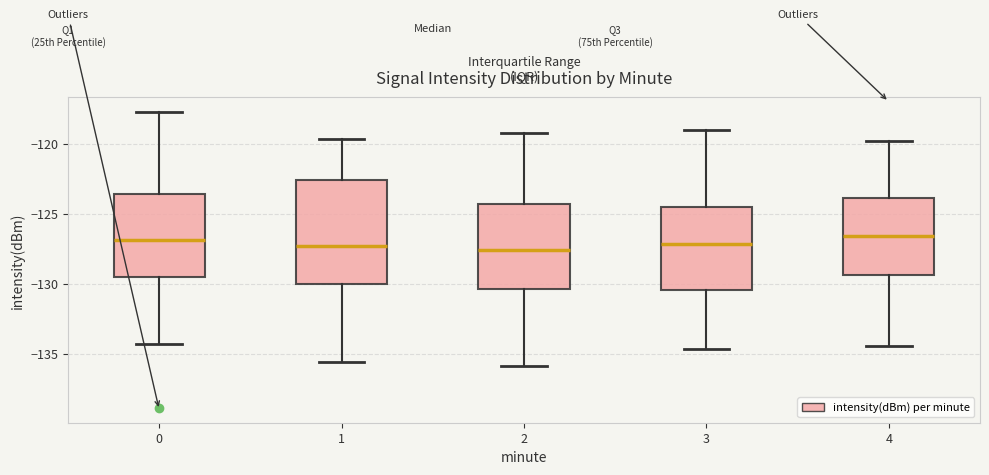

Reading left to right, transcribe this box plot: for each box, give where its median line is, the range the box spans, and where its two whiskers end, as read against the y-axis. The values are not printed on the chart, so give them approximately, as read against the axis.

0: median -127.0, box -129.5 to -123.5, whiskers -134.5 to -117.5
1: median -127.5, box -130.0 to -122.5, whiskers -135.5 to -119.5
2: median -127.5, box -130.5 to -124.5, whiskers -136.0 to -119.0
3: median -127.0, box -130.5 to -124.5, whiskers -134.5 to -119.0
4: median -126.5, box -129.5 to -124.0, whiskers -134.5 to -120.0